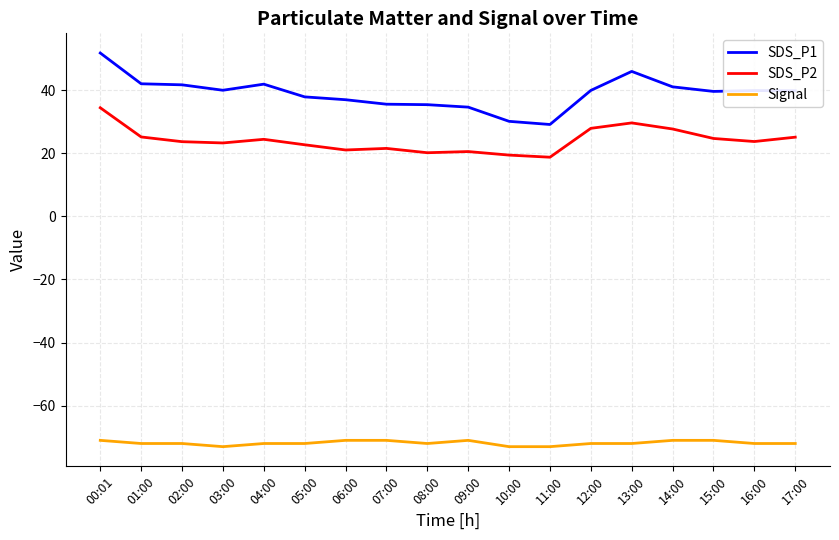

At which label does SDS_P2 first exceed 23?

00:01